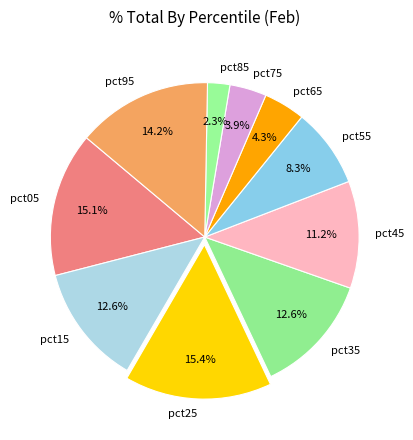

To the nearest percent, what is the difference between the largest and smallest slice percentages?

13%